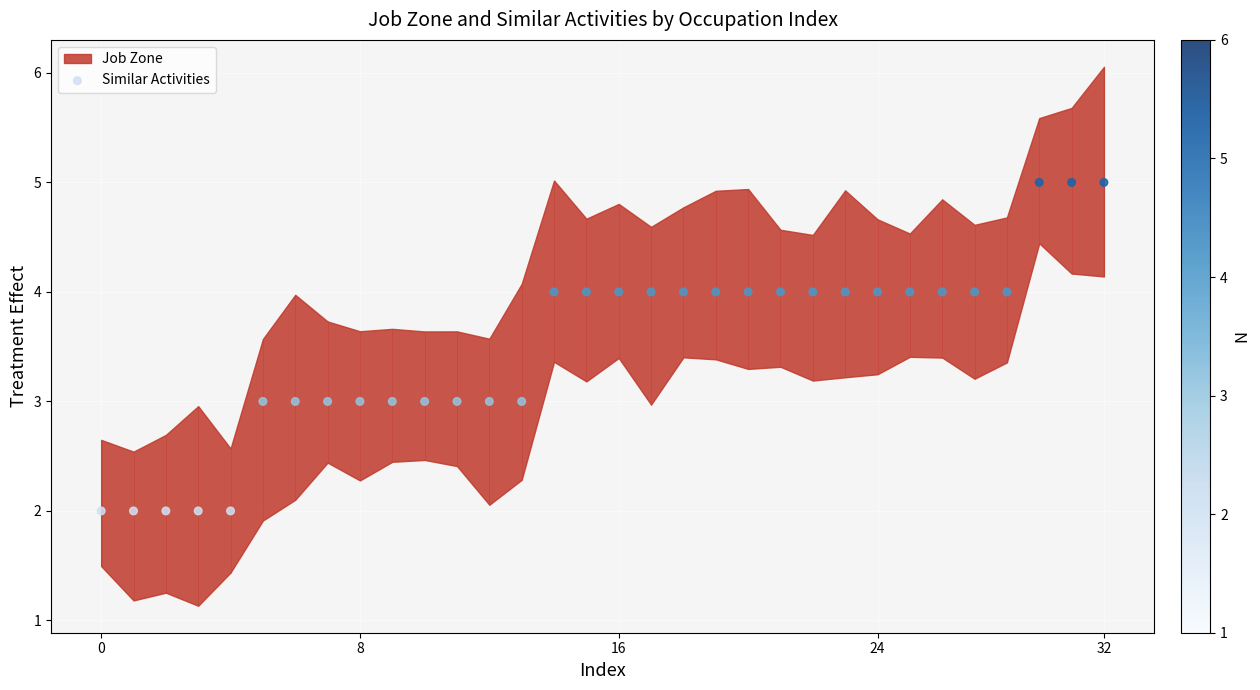

What is the range of Y values (max minus min)?

3